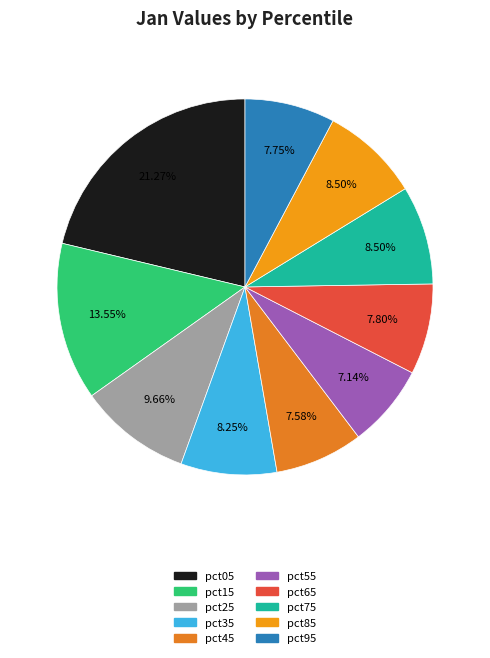

To the nearest percent, what is the difference between the largest and smallest slice percentages?

14%